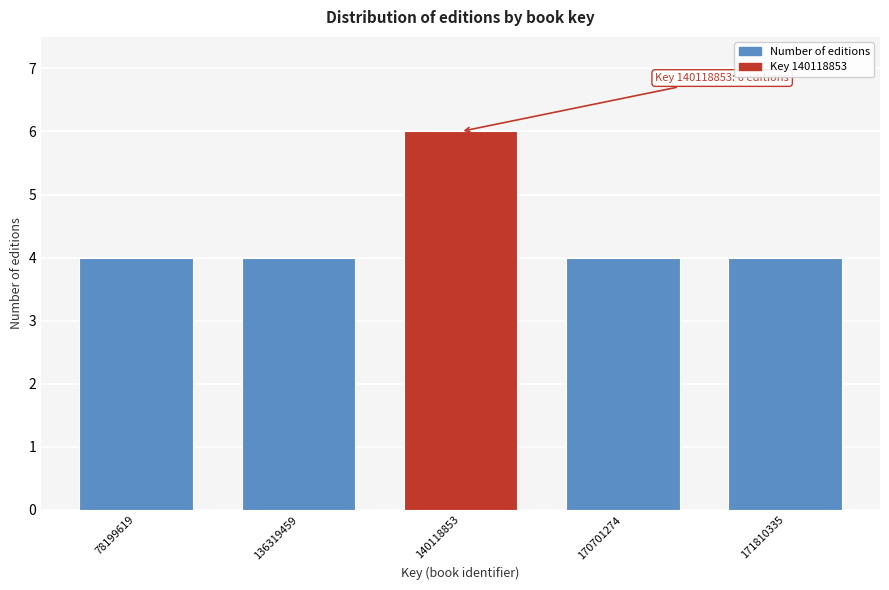

Reading right to left, transcribe all the data shown in this chart.

4	4	6	4	4